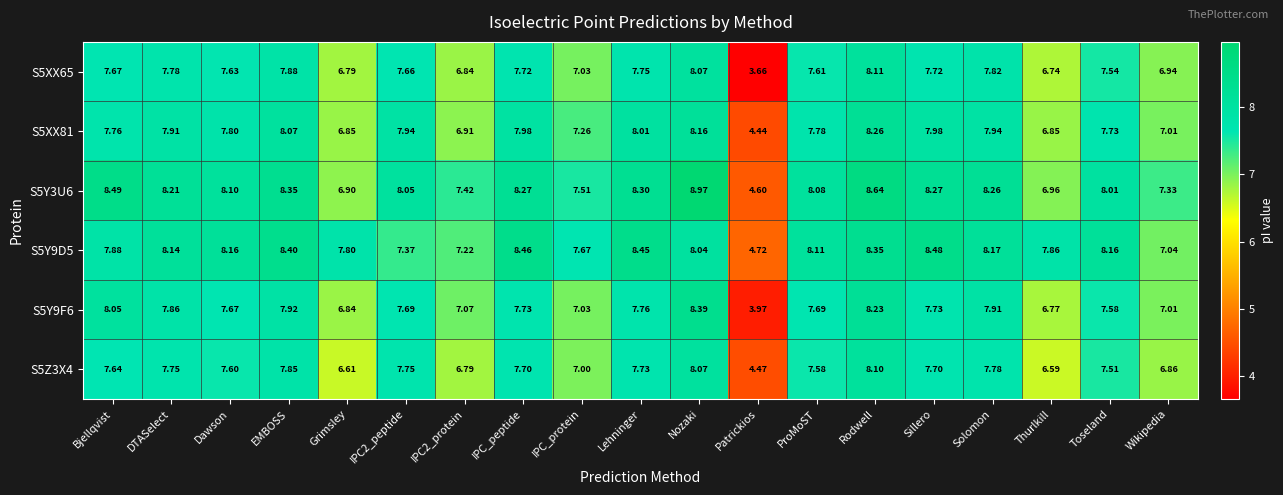

At how many categories does at least one series exceed 6?

18